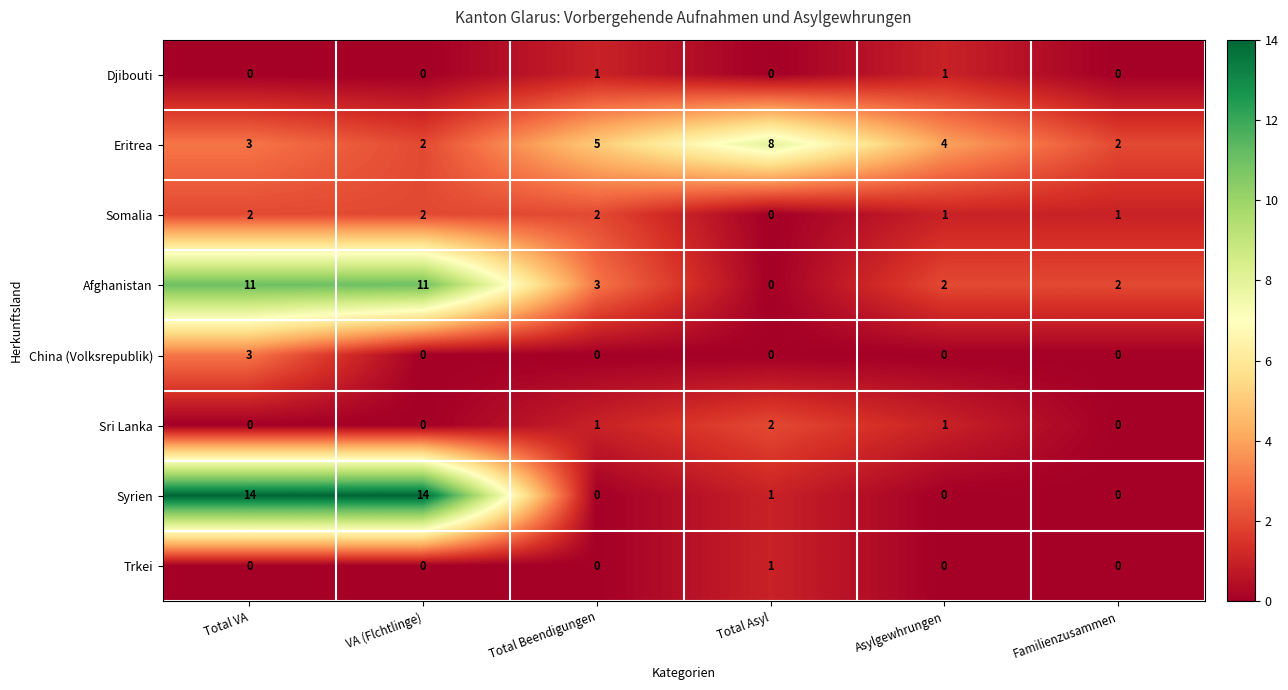

Is it true that Sri Lanka equals 1 at Total Beendigungen?

True